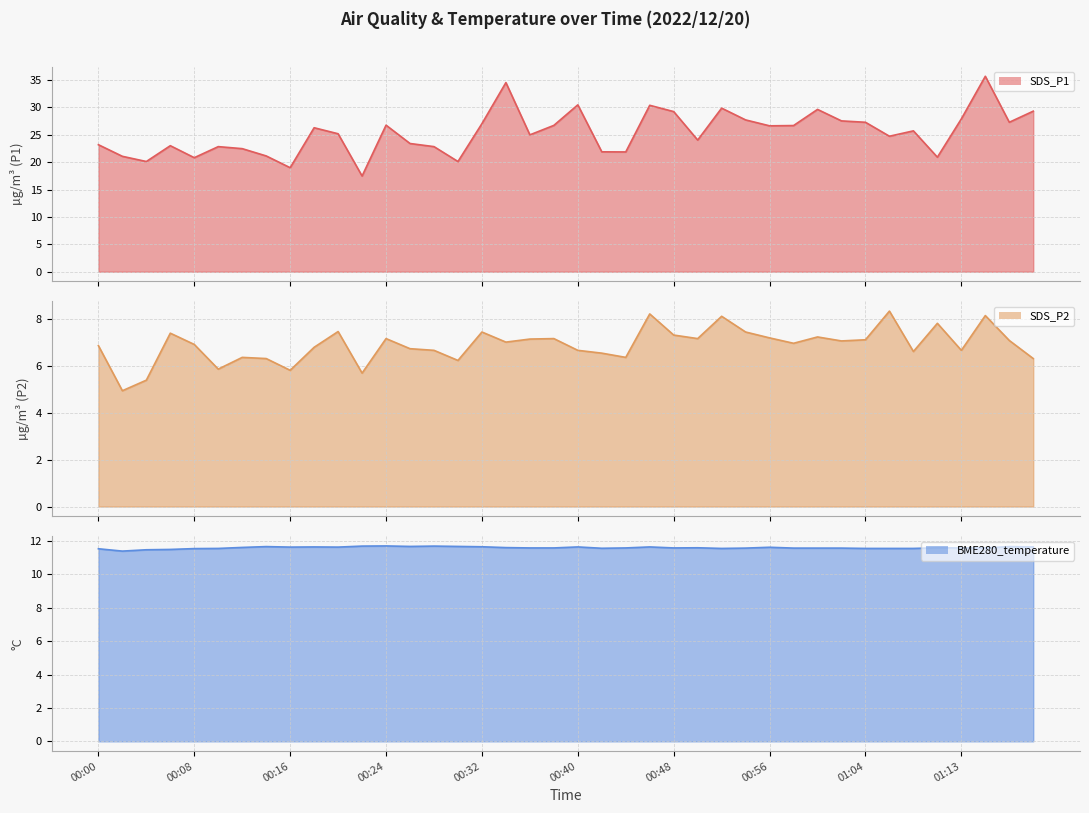

How many interior local peaks does the SDS_P2 line series have?

12